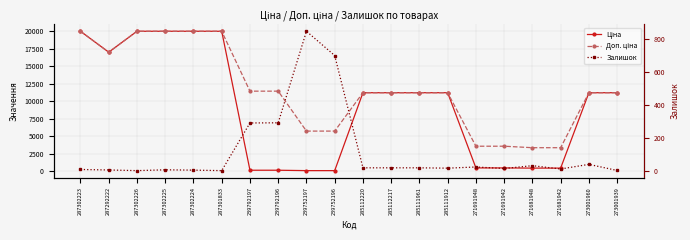

Which series changed the most between 271691942 and 271681948?

Доп. ціна